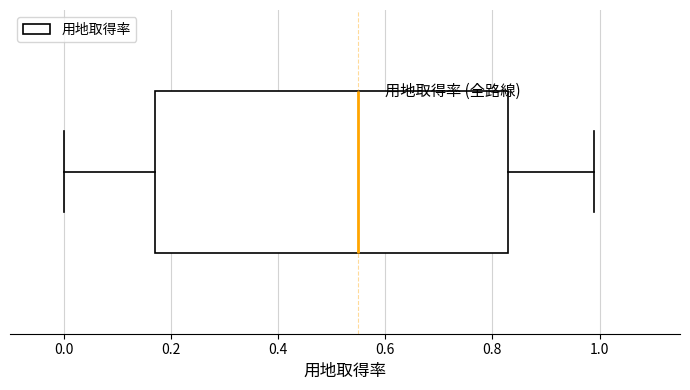

Where is the right edge of the box on the x-axis? The values are not printed on the chart, so give them approximately, as read against the axis.

0.84